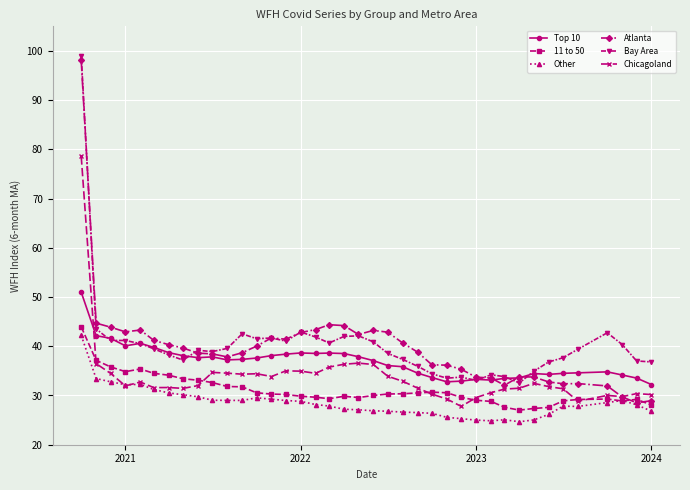

How many categories are shown in the chart?

39